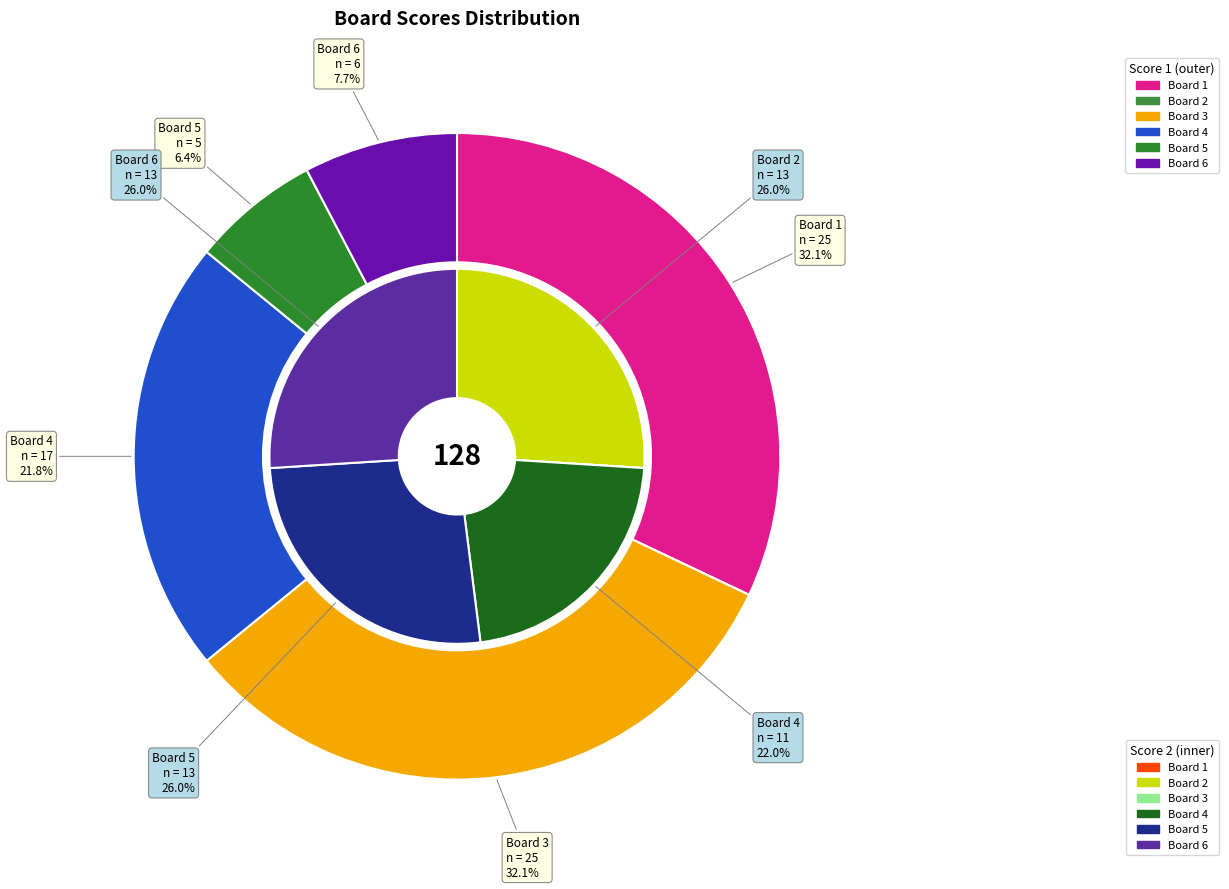

What percentage is the Board 3 slice, to the nearest percent?

32%